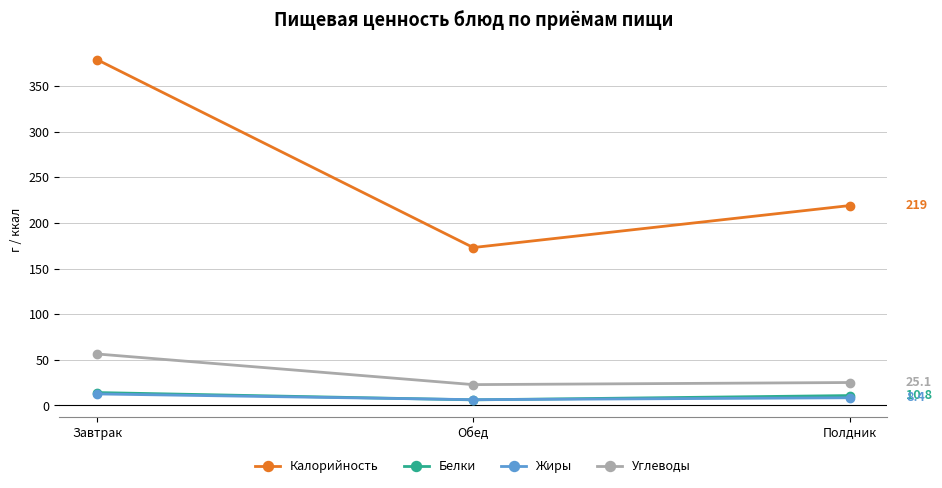

What is the label of the 3rd point from the right?

Завтрак